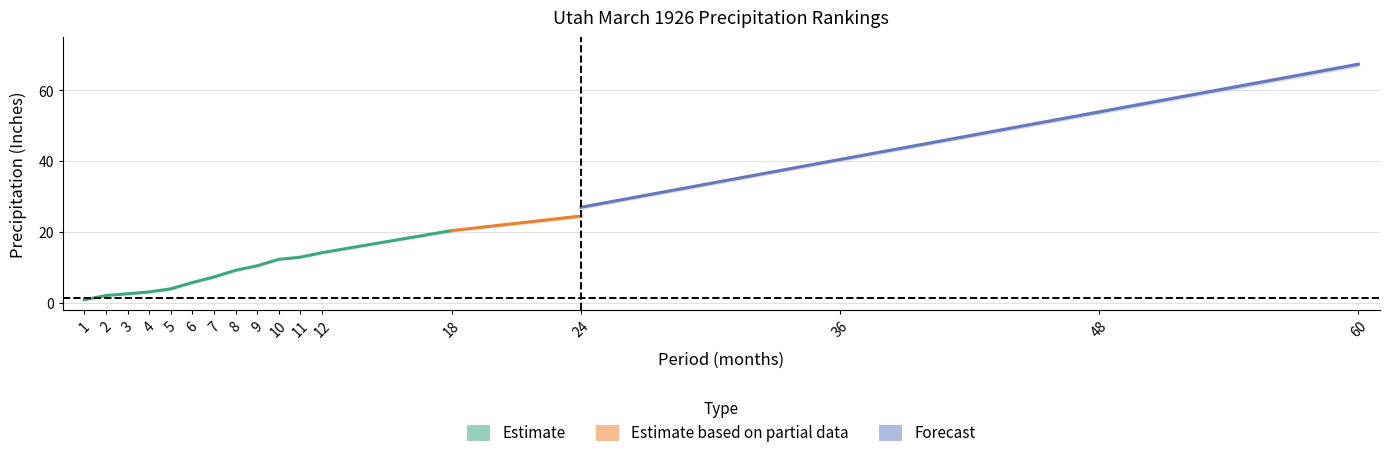

The Mean_lower series shows 20.3 at 18. True or false?

True